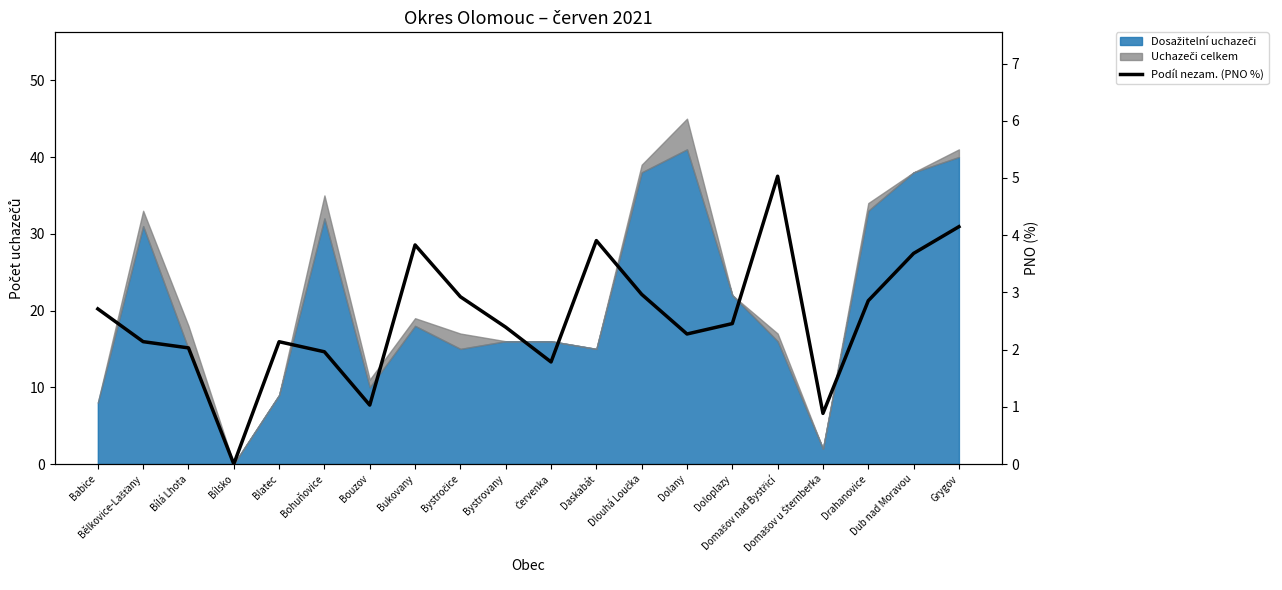

List the labels in order of value, smallest first.

Bílsko, Domašov u Šternberka, Bouzov, Červenka, Bohuňovice, Bílá Lhota, Blatec, Bělkovice-Lašťany, Dolany, Bystrovany, Doloplazy, Babice, Drahanovice, Bystročice, Dlouhá Loučka, Dub nad Moravou, Bukovany, Daskabát, Grygov, Domašov nad Bystřicí